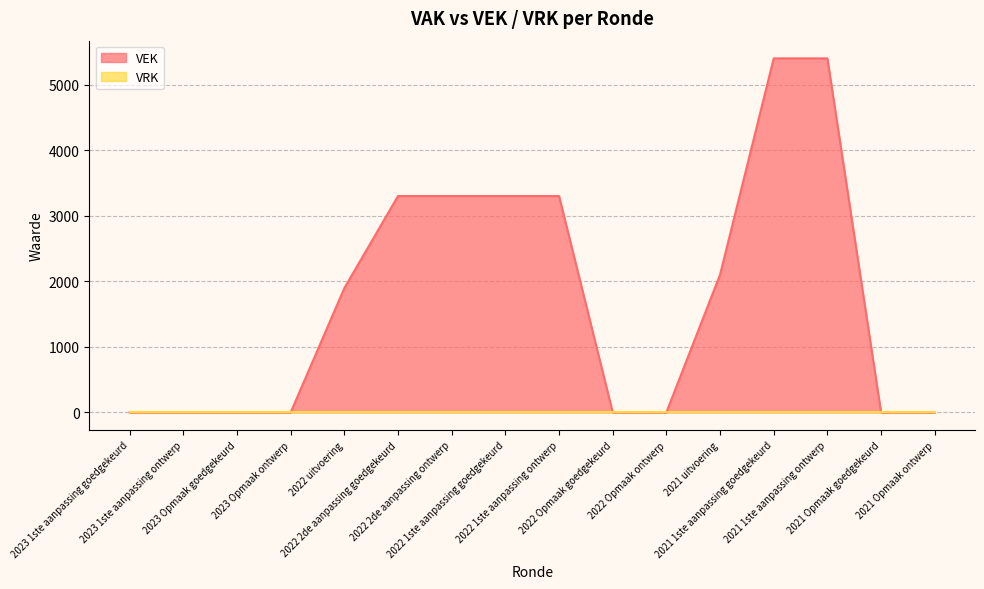

Reading left to right, what are all the values shown in this chart?

2023 1ste aanpassing goedgekeurd=0	2023 1ste aanpassing ontwerp=0	2023 Opmaak goedgekeurd=0	2023 Opmaak ontwerp=0	2022 uitvoering=1896	2022 2de aanpassing goedgekeurd=3300	2022 2de aanpassing ontwerp=3300	2022 1ste aanpassing goedgekeurd=3300	2022 1ste aanpassing ontwerp=3300	2022 Opmaak goedgekeurd=0	2022 Opmaak ontwerp=0	2021 uitvoering=2100	2021 1ste aanpassing goedgekeurd=5400	2021 1ste aanpassing ontwerp=5400	2021 Opmaak goedgekeurd=0	2021 Opmaak ontwerp=0